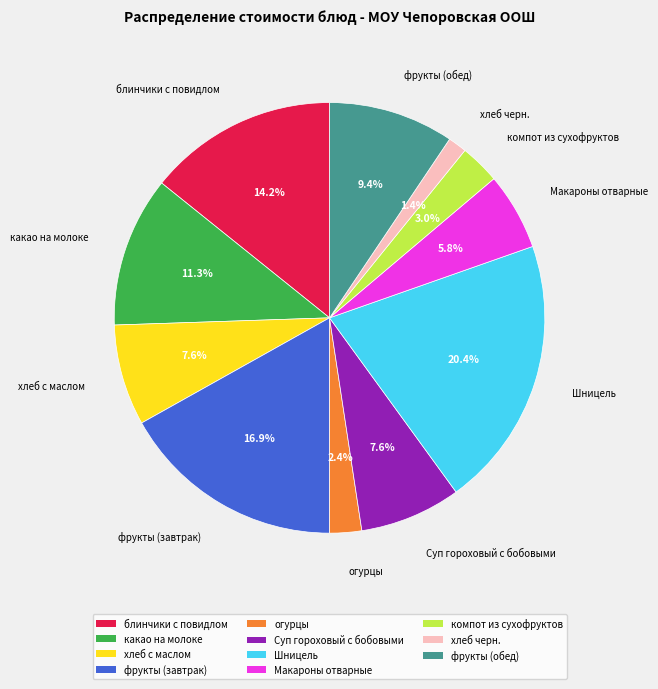

What is the largest slice in the pie chart?

Шницель